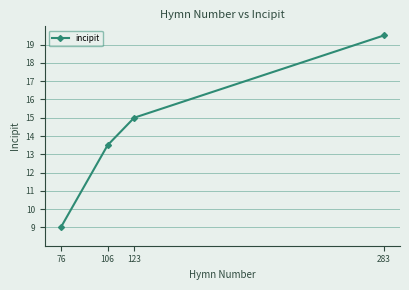

At which category does the chart reach its minimum across all series?

76